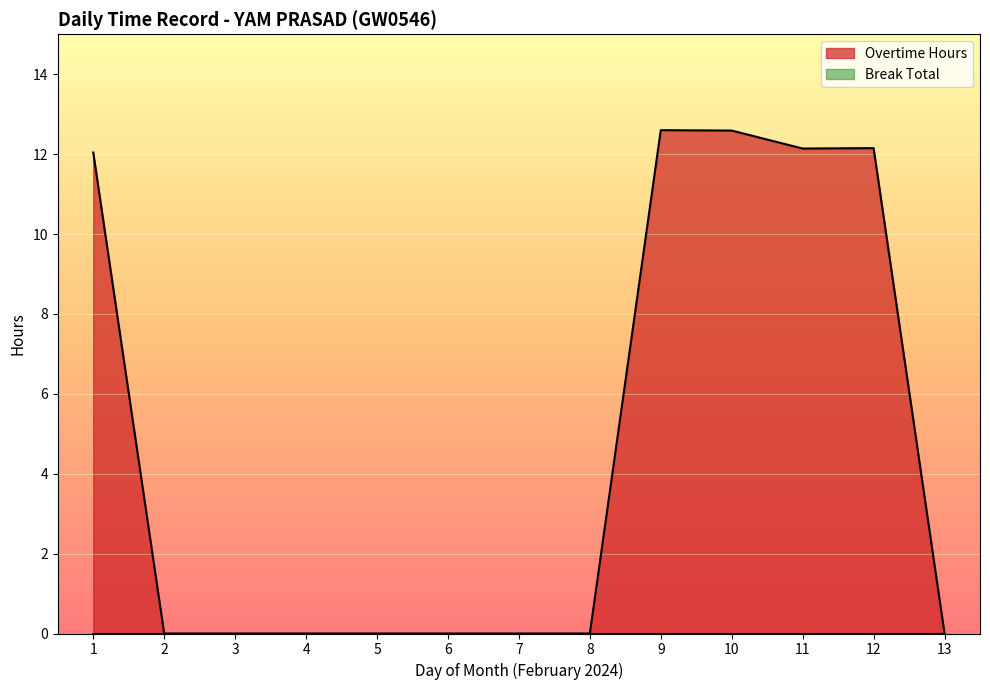

True or false: Break Total has more than 2 interior local peaks.

False